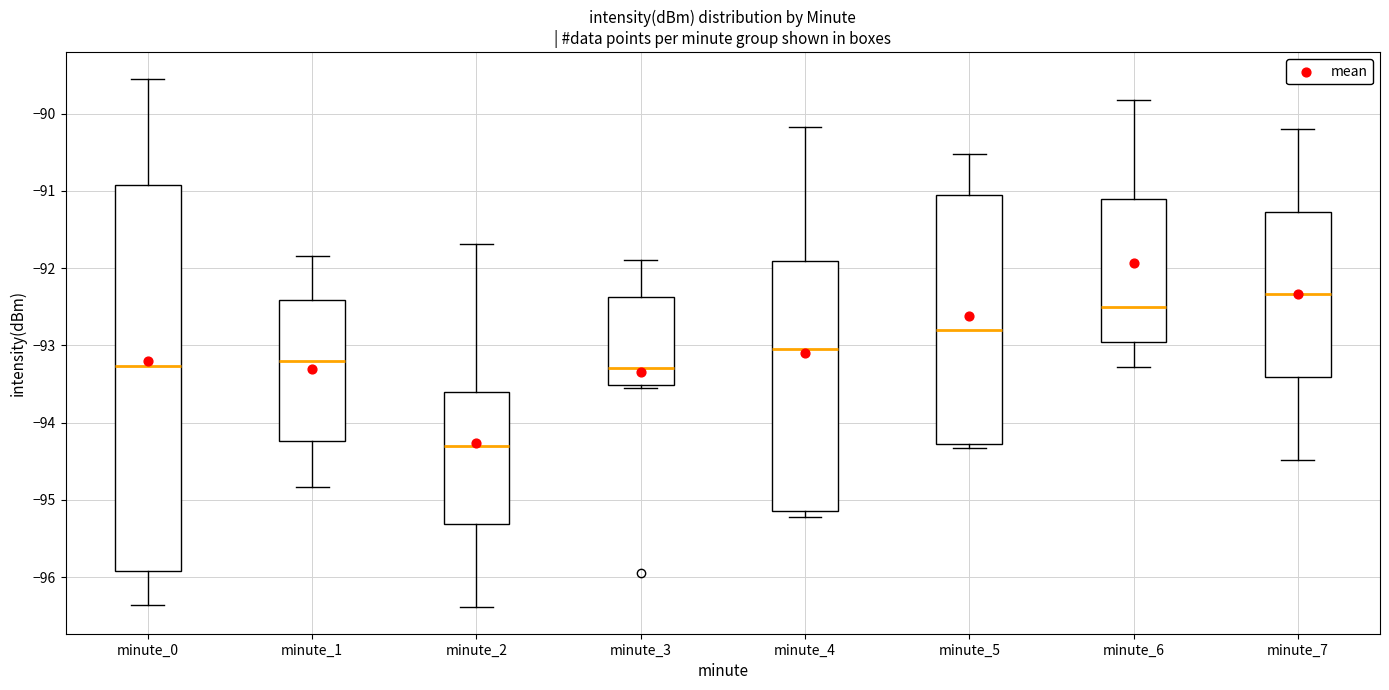

Reading left to right, transcribe this box plot: for each box, give where its median line is, the range the box spans, and where its two whiskers end, as read against the y-axis. The values are not printed on the chart, so give them approximately, as read against the axis.

minute_0: median -93.3, box -95.9 to -90.9, whiskers -96.4 to -89.5
minute_1: median -93.2, box -94.2 to -92.4, whiskers -94.8 to -91.8
minute_2: median -94.3, box -95.3 to -93.6, whiskers -96.4 to -91.7
minute_3: median -93.3, box -93.5 to -92.4, whiskers -93.5 (just below the box's lower edge) to -91.9
minute_4: median -93.0, box -95.1 to -91.9, whiskers -95.2 to -90.2
minute_5: median -92.8, box -94.3 to -91.1, whiskers -94.3 (just below the box's lower edge) to -90.5
minute_6: median -92.5, box -93.0 to -91.1, whiskers -93.3 to -89.8
minute_7: median -92.3, box -93.4 to -91.3, whiskers -94.5 to -90.2